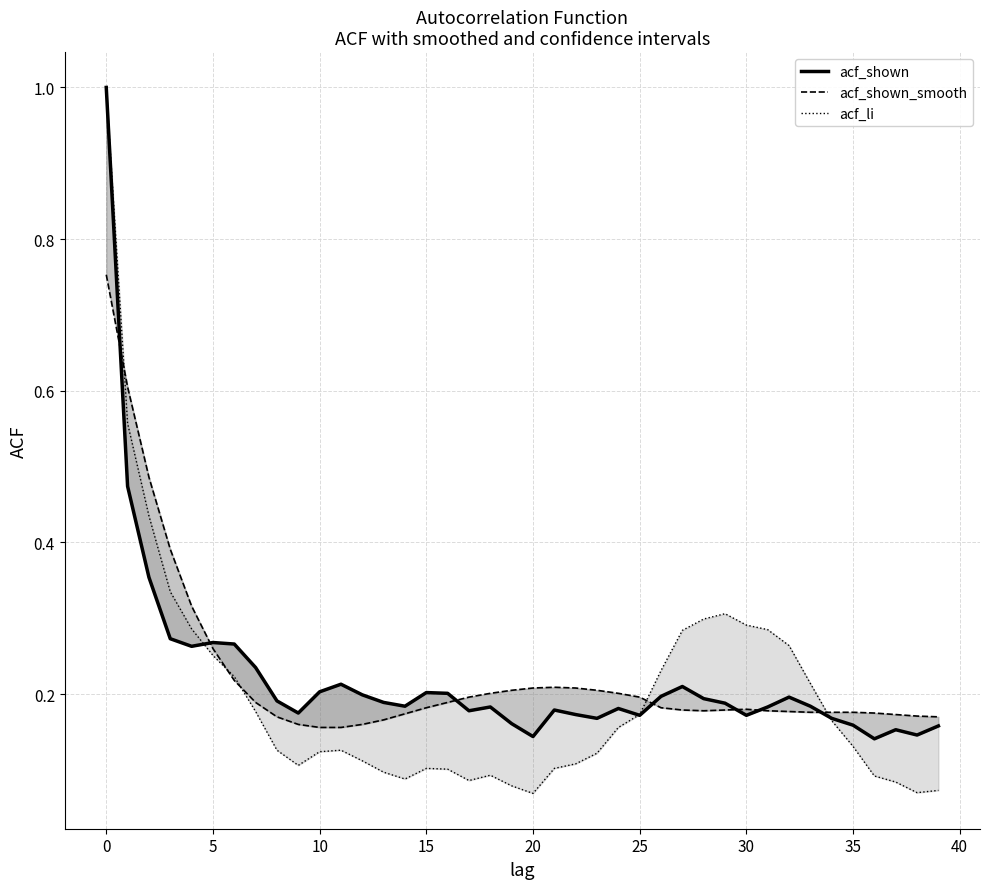

Reading left to right, list all the values displayed in this chart.

acf_shown: 1.0	0.5	0.4	0.3	0.3	0.3	0.3	0.2	0.2	0.2	0.2	0.2	0.2	0.2	0.2	0.2	0.2	0.2	0.2	0.2	0.1	0.2	0.2	0.2	0.2	0.2	0.2	0.2	0.2	0.2	0.2	0.2	0.2	0.2	0.2	0.2	0.1	0.2	0.1	0.2
acf_shown_smooth: 0.8	0.6	0.5	0.4	0.3	0.3	0.2	0.2	0.2	0.2	0.2	0.2	0.2	0.2	0.2	0.2	0.2	0.2	0.2	0.2	0.2	0.2	0.2	0.2	0.2	0.2	0.2	0.2	0.2	0.2	0.2	0.2	0.2	0.2	0.2	0.2	0.2	0.2	0.2	0.2
acf_li: 1.0	0.6	0.4	0.3	0.3	0.3	0.2	0.2	0.1	0.1	0.1	0.1	0.1	0.1	0.1	0.1	0.1	0.1	0.1	0.1	0.1	0.1	0.1	0.1	0.2	0.2	0.2	0.3	0.3	0.3	0.3	0.3	0.3	0.2	0.2	0.1	0.1	0.1	0.1	0.1